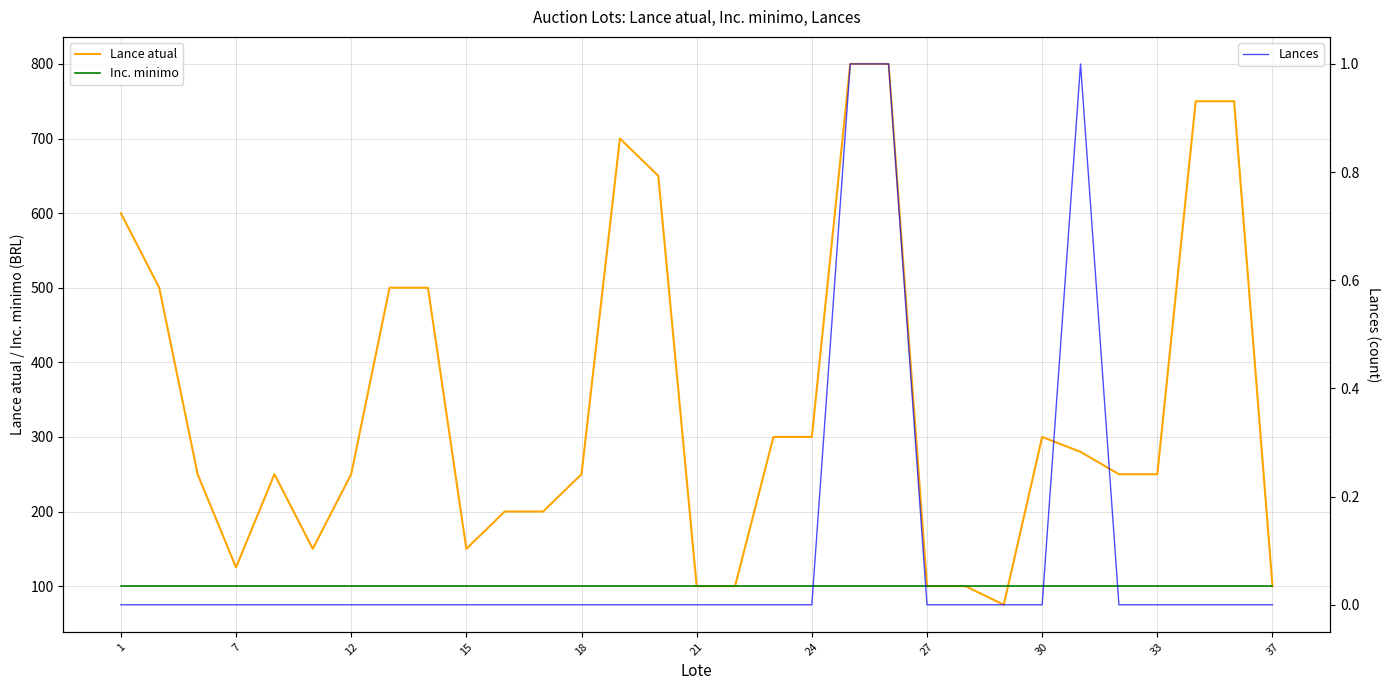

What is the minimum value for Inc. minimo?

100